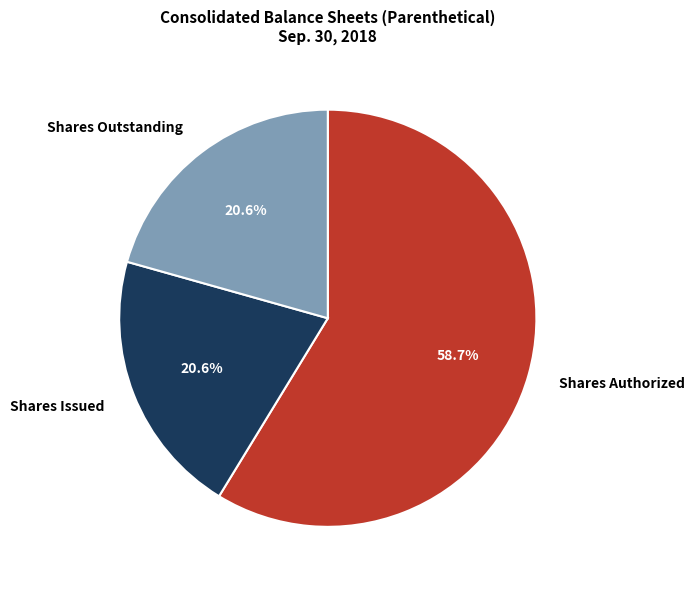

Approximately how many times larger is the value at Shares Issued compared to Shares Outstanding?

1.0